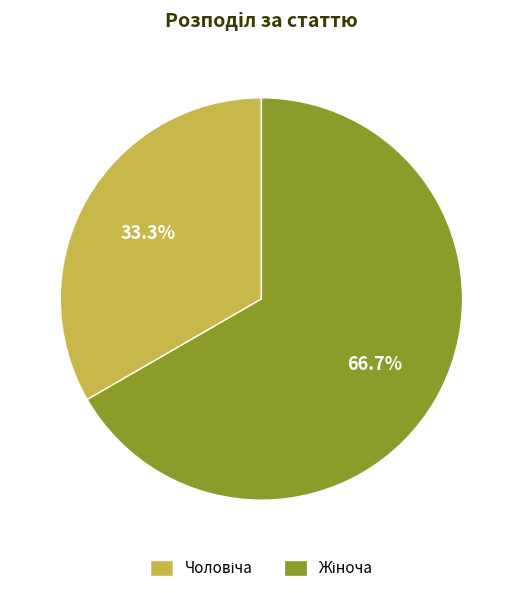

Is there any slice that represents more than half of the pie?

Yes